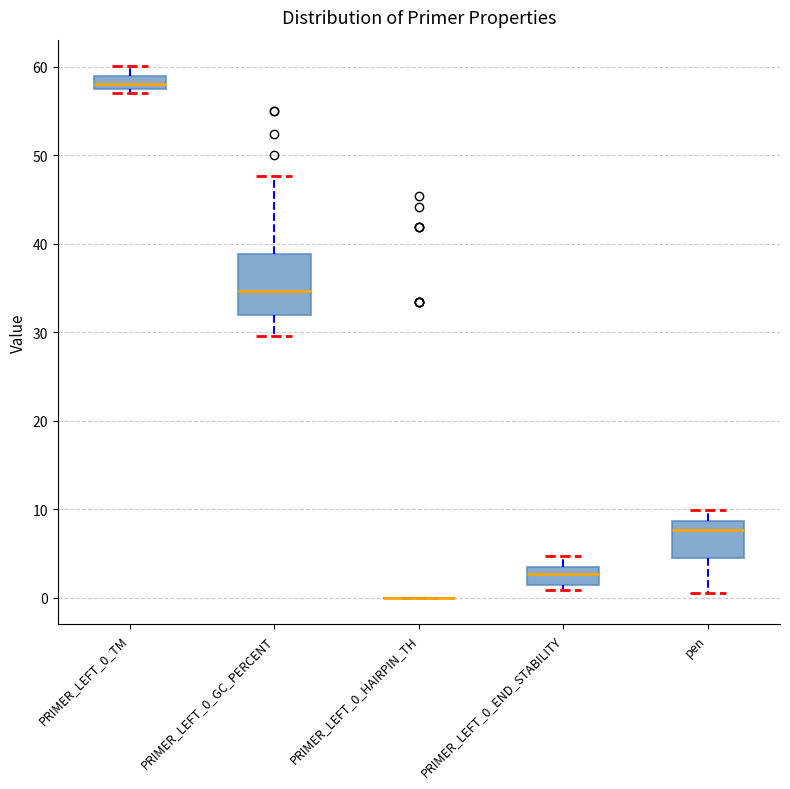

Which box is the tallest, from its lower edge to its upper edge?

PRIMER_LEFT_0_GC_PERCENT